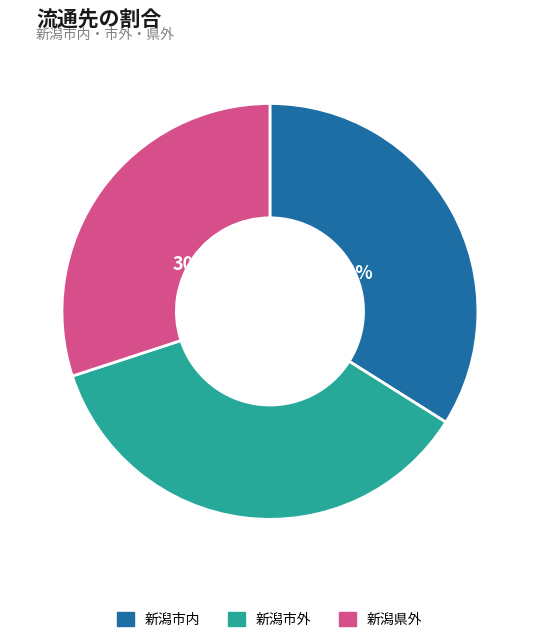

To the nearest percent, what percentage of the pie is 新潟市内?

34%